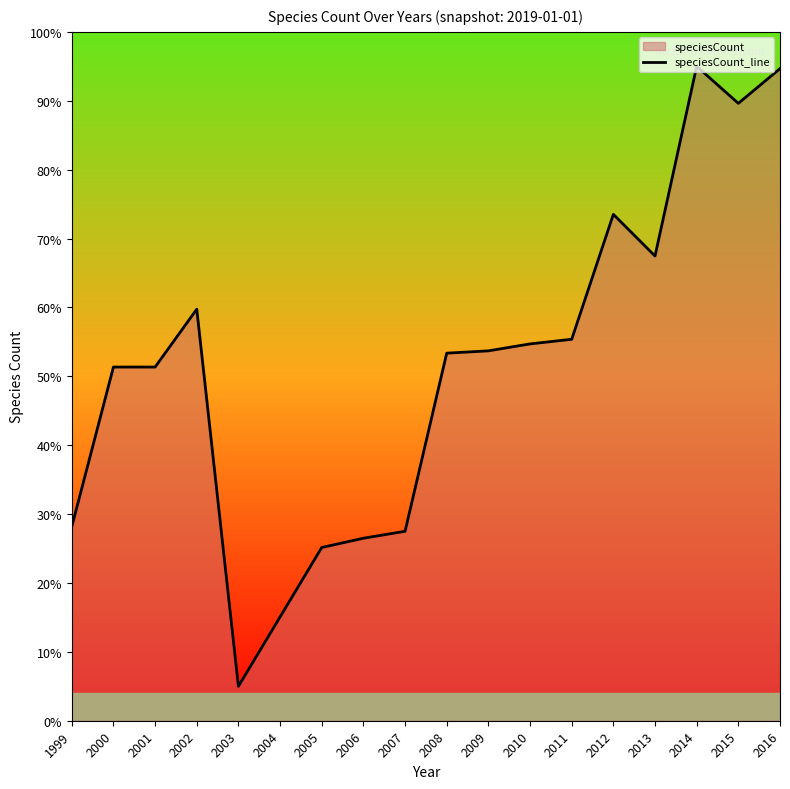

What is the approximate value at 2016?

94.7